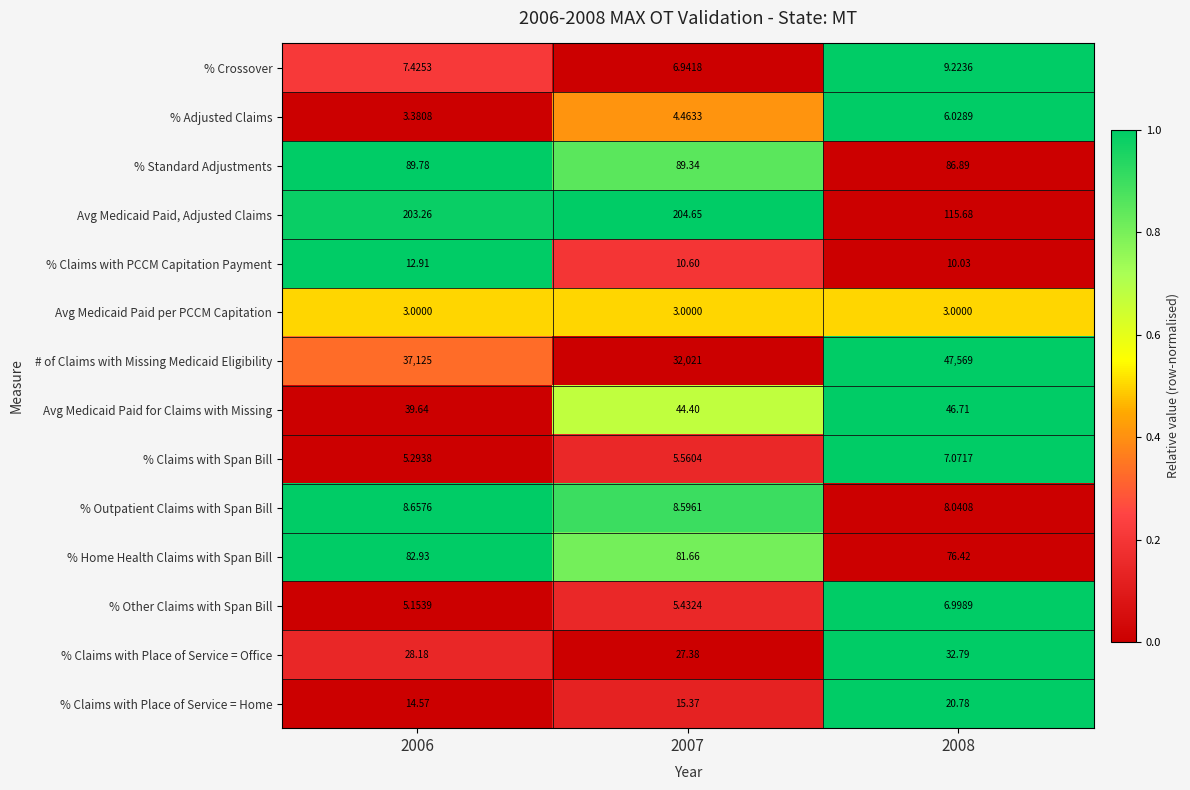

List the series in order of their peak value, highest first.

# of Claims with Missing Medicaid Eligibility, Avg Medicaid Paid, Adjusted Claims, % Standard Adjustments, % Home Health Claims with Span Bill, Avg Medicaid Paid for Claims with Missing, % Claims with Place of Service = Office, % Claims with Place of Service = Home, % Claims with PCCM Capitation Payment, % Crossover, % Outpatient Claims with Span Bill, % Claims with Span Bill, % Other Claims with Span Bill, % Adjusted Claims, Avg Medicaid Paid per PCCM Capitation